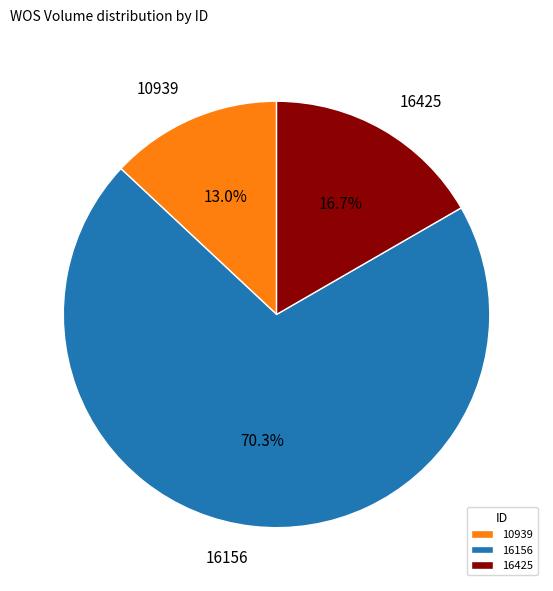

Is 10939 the majority of the pie?

No